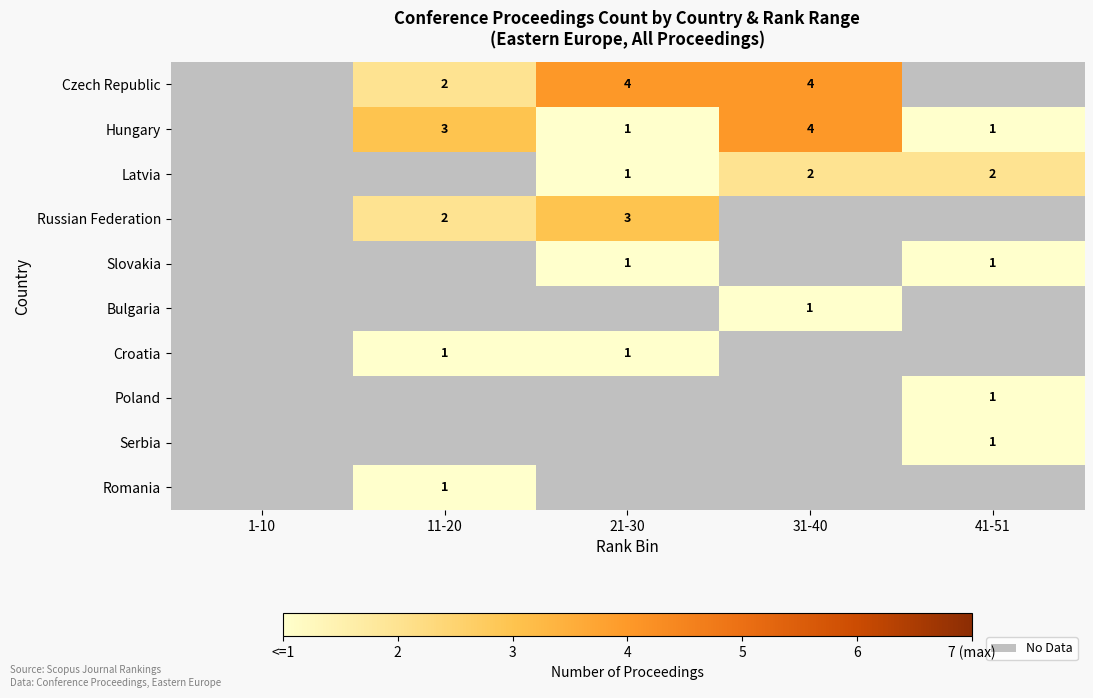

True or false: Hungary has a value of 4 at 11-20.

False